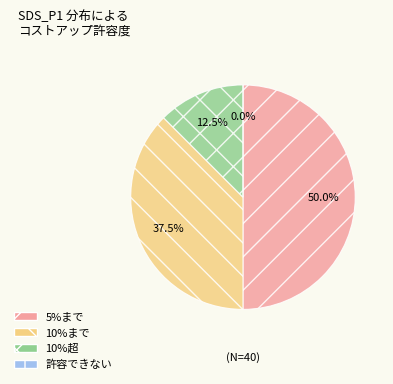

Does 22 represent more than half of the total?

Yes